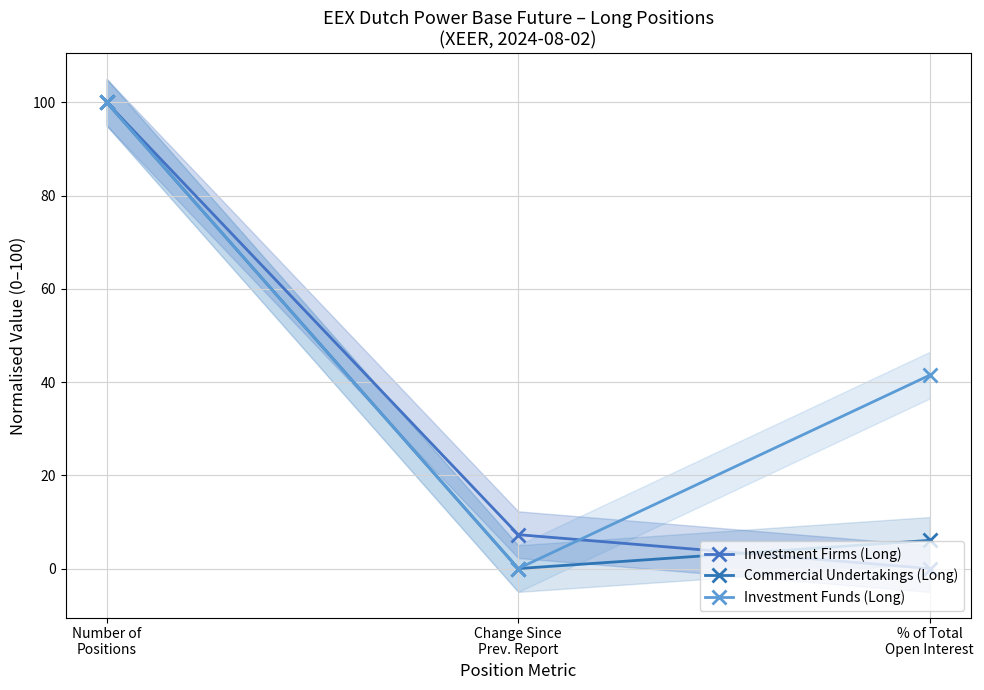

Reading right to left, extract all data points from this chart.

Investment Firms (Long): 0.0	7.3	100.0
Commercial Undertakings (Long): 6.1	0.0	100.0
Investment Funds (Long): 41.5	0.0	100.0